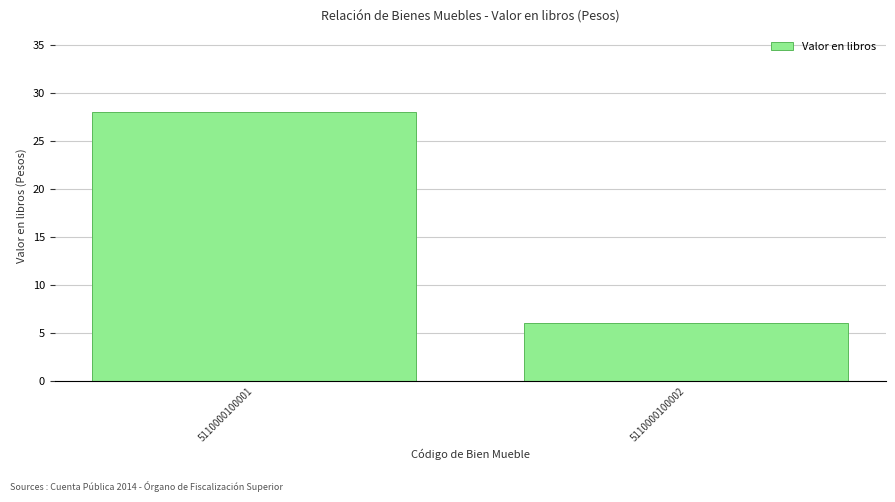

Reading left to right, transcribe all the data shown in this chart.

5110000100001=28	5110000100002=6